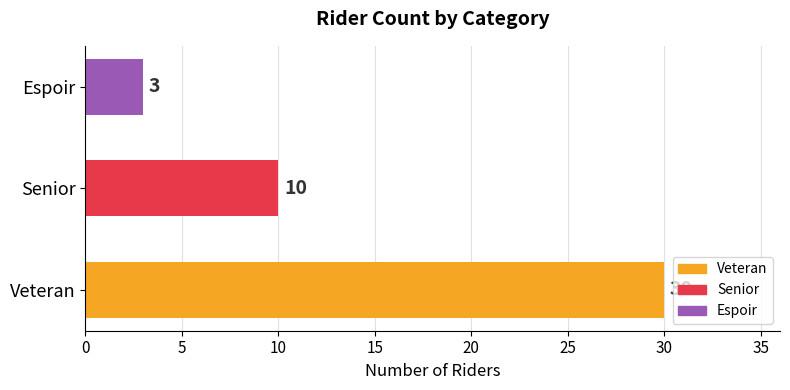

How many values are between 3 and 30?

3